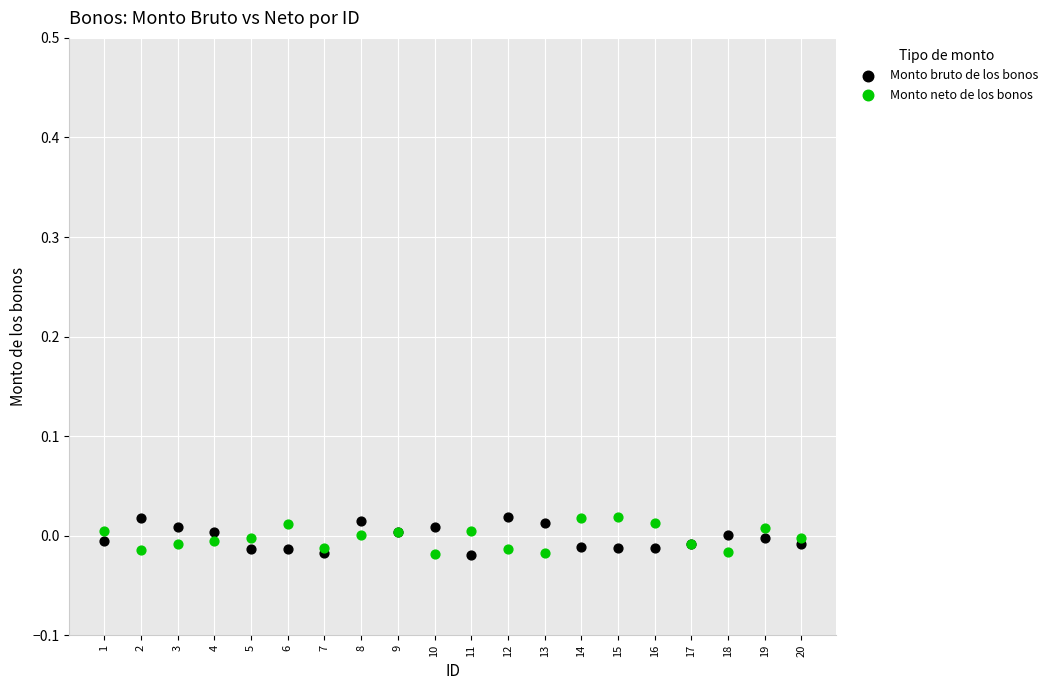

What is the X range (max minus min) for the scatter plot?

19.0